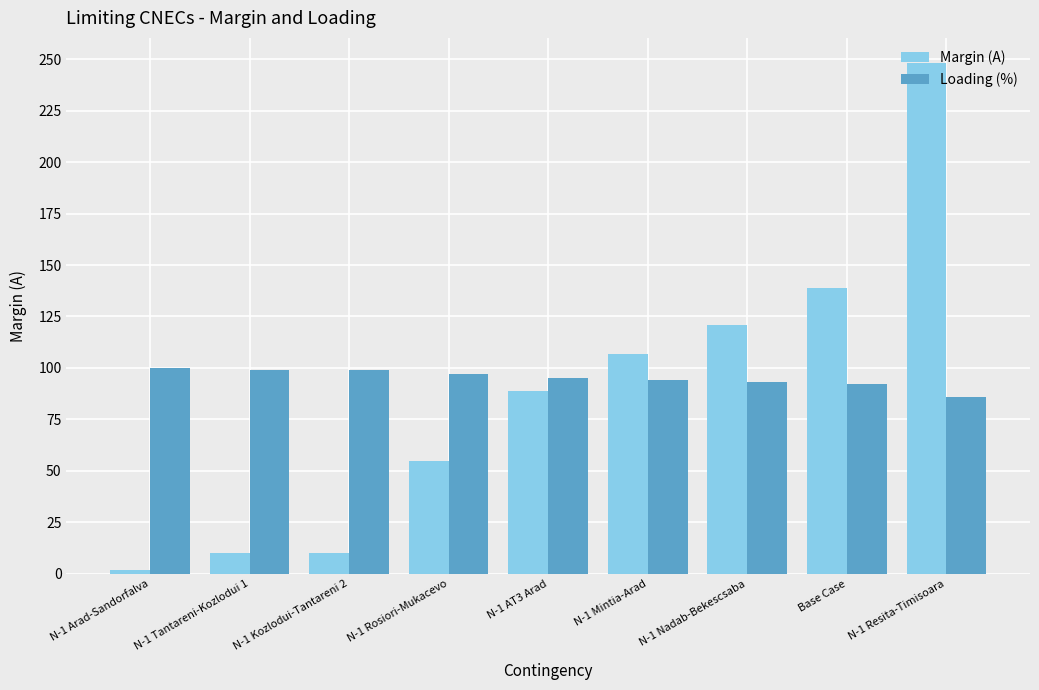

Which series has the largest range (max minus min)?

Margin (A)